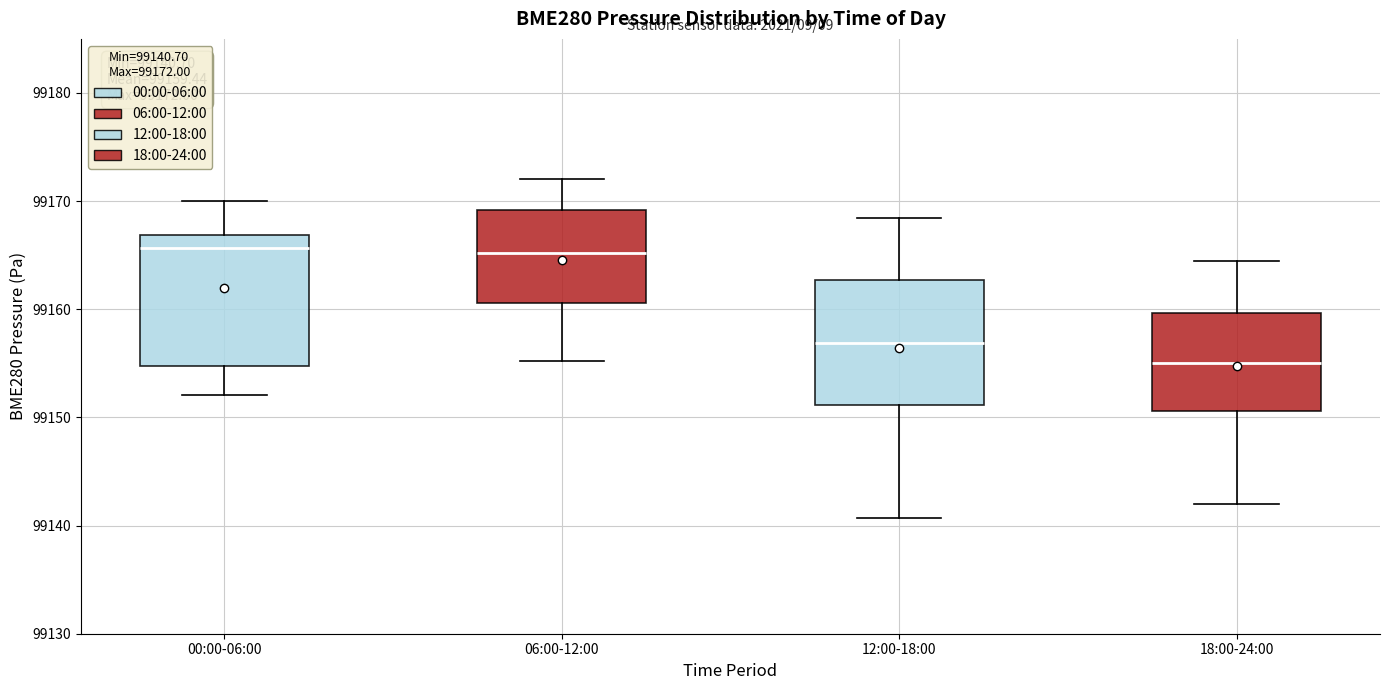

Which box's median line is the lowest?

18:00-24:00